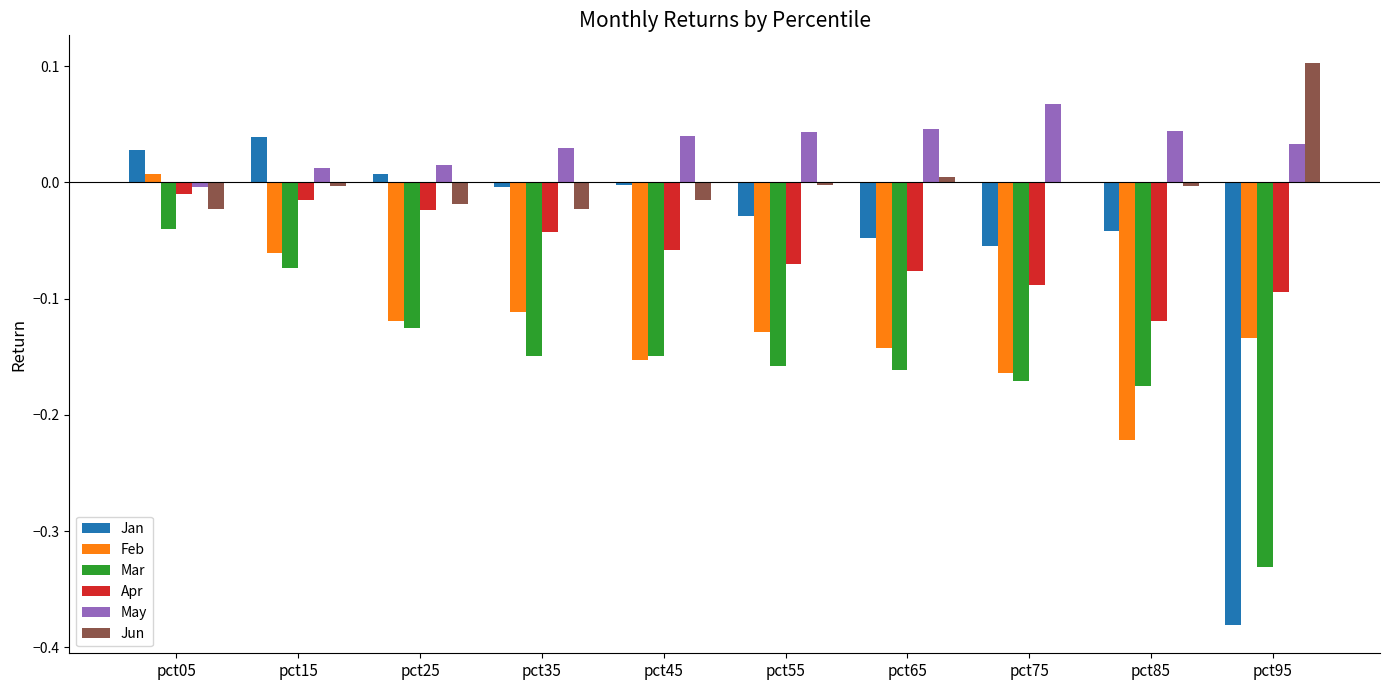

Which category has the highest value in the Mar series?

pct05